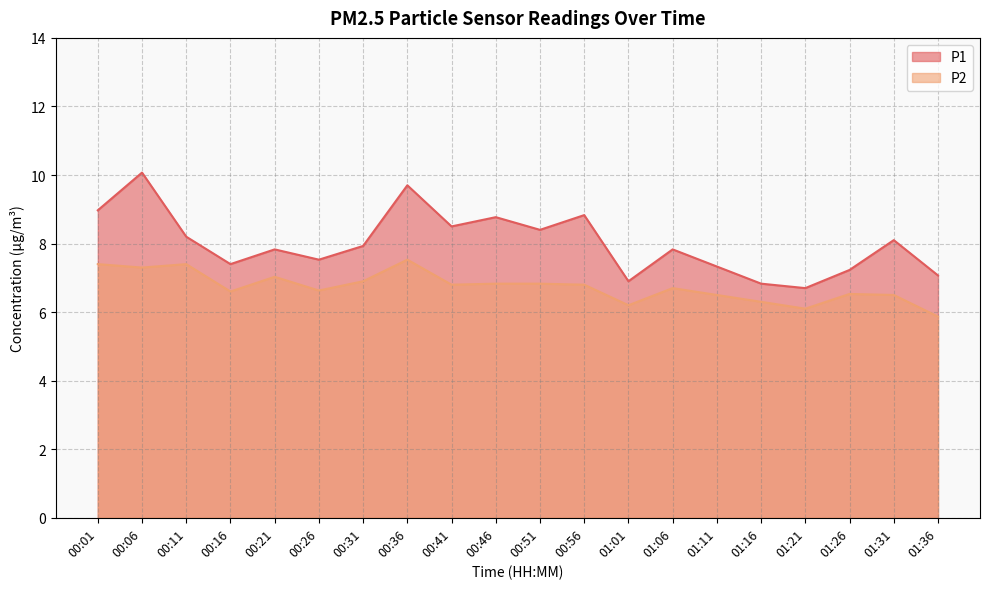

Reading left to right, transcribe all the data shown in this chart.

P1: 00:01=9.0	00:06=10.1	00:11=8.2	00:16=7.4	00:21=7.8	00:26=7.5	00:31=7.9	00:36=9.7	00:41=8.5	00:46=8.8	00:51=8.4	00:56=8.8	01:01=6.9	01:06=7.8	01:11=7.3	01:16=6.8	01:21=6.7	01:26=7.2	01:31=8.1	01:36=7.1
P2: 00:01=7.4	00:06=7.3	00:11=7.4	00:16=6.6	00:21=7.0	00:26=6.6	00:31=6.9	00:36=7.5	00:41=6.8	00:46=6.8	00:51=6.8	00:56=6.8	01:01=6.2	01:06=6.7	01:11=6.5	01:16=6.3	01:21=6.1	01:26=6.5	01:31=6.5	01:36=5.9